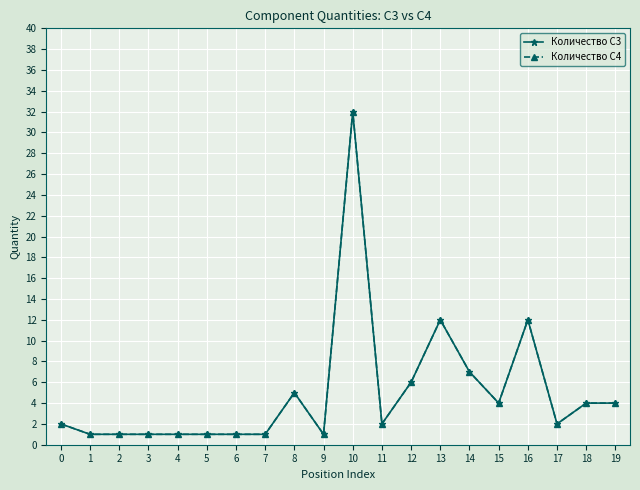

Is this an area chart (filled region under the line)?

No